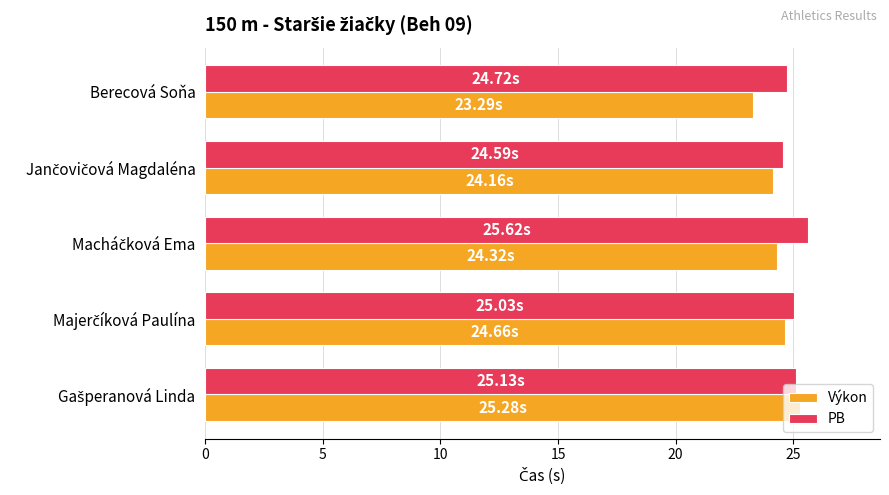

At how many categories does at least one series exceed 23?

5